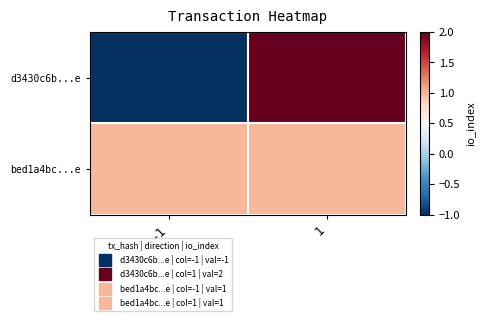

Reading right to left, extract all data points from this chart.

d3430c6b...e: 1=2	-1=-1
bed1a4bc...e: 1=1	-1=1